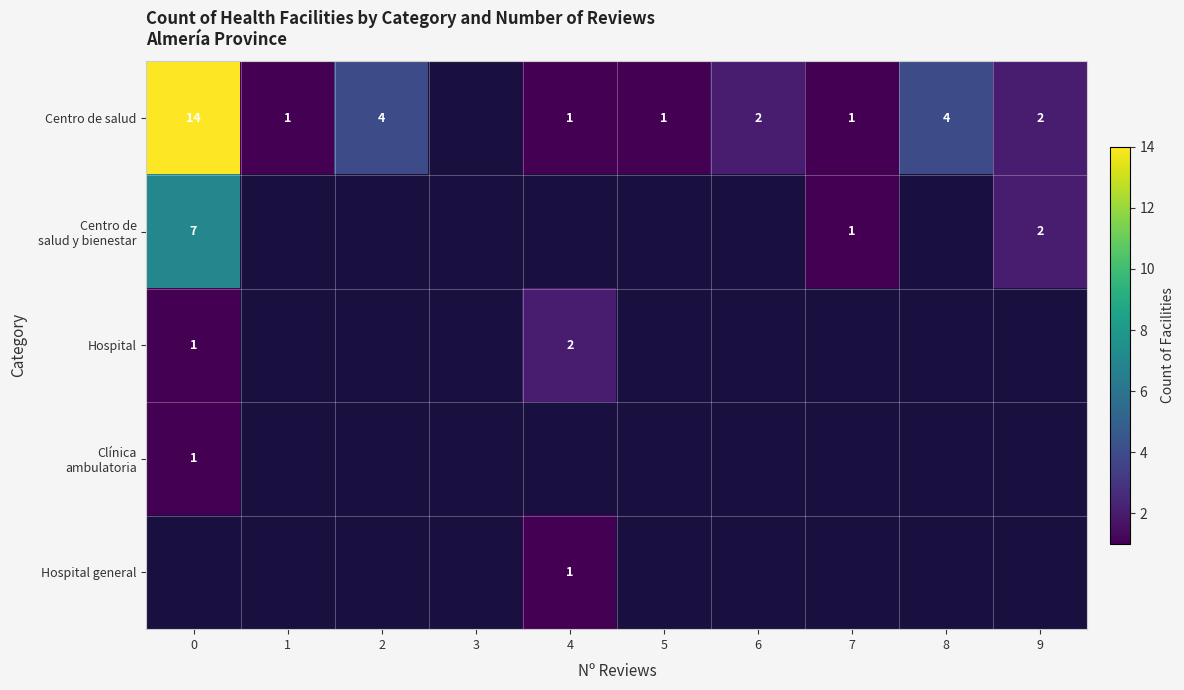

Which label corresponds to the smallest value in the chart?

1